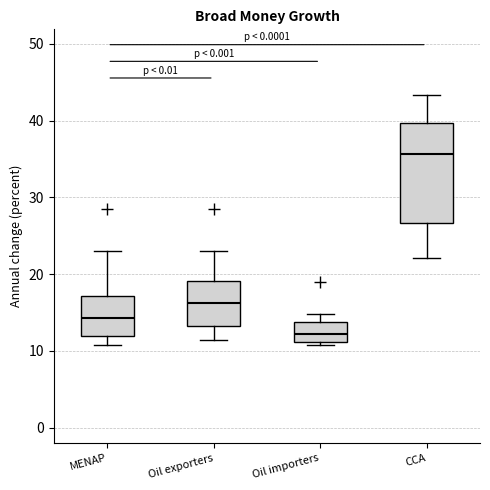

Reading left to right, transcribe this box plot: for each box, give where its median line is, the range the box spans, and where its two whiskers end, as read against the y-axis. The values are not printed on the chart, so give them approximately, as read against the axis.

MENAP: median 14, box 12 to 17, whiskers 11 to 23
Oil exporters: median 16, box 13 to 19, whiskers 11 to 23
Oil importers: median 12, box 11 to 14, whiskers 11 (just below the box's lower edge) to 15
CCA: median 36, box 27 to 40, whiskers 22 to 43